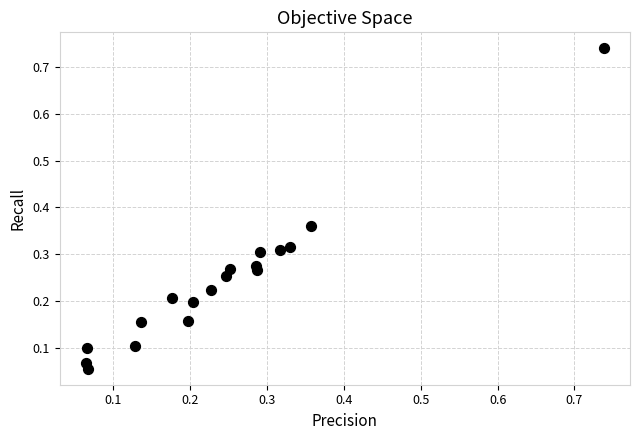

Count the number of points in this scatter plot.

18